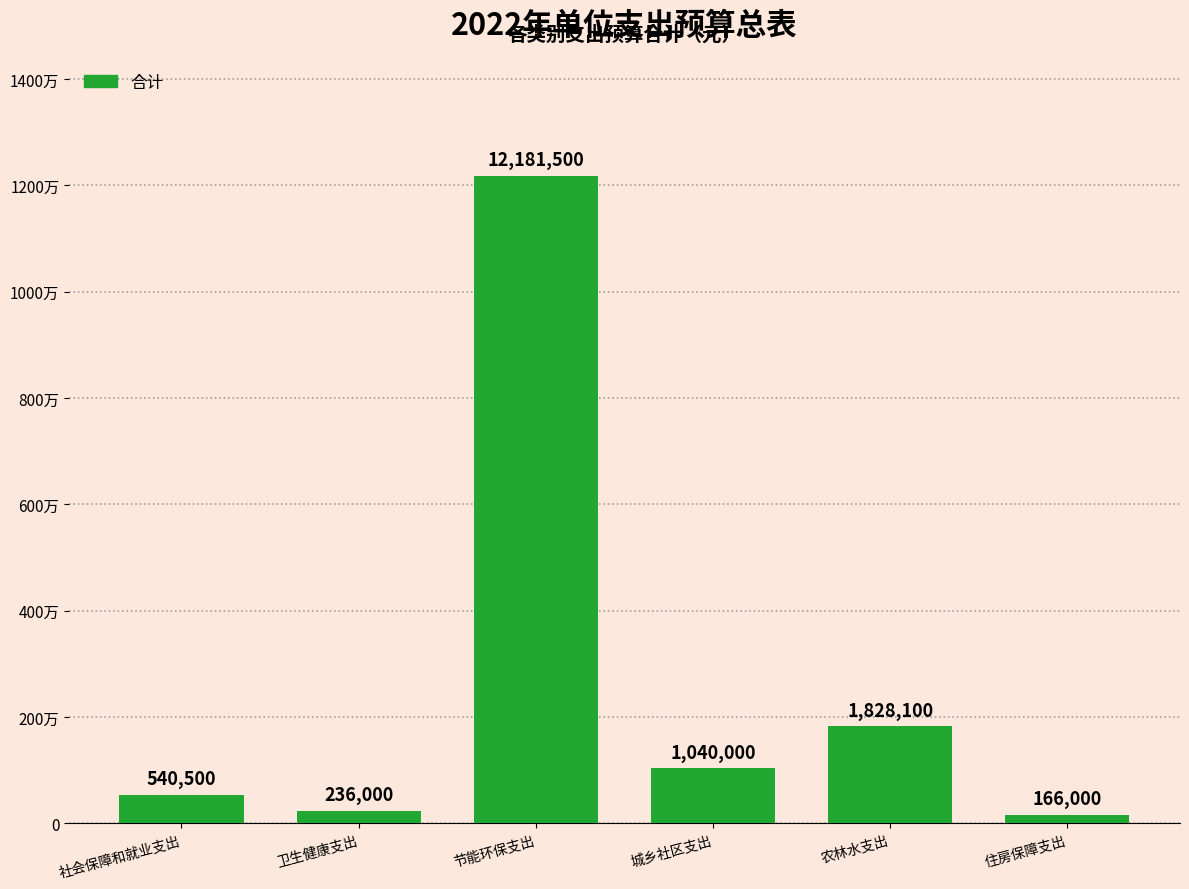

Reading left to right, what are all the values shown in this chart?

540500	236000	12181500	1040000	1828100	166000